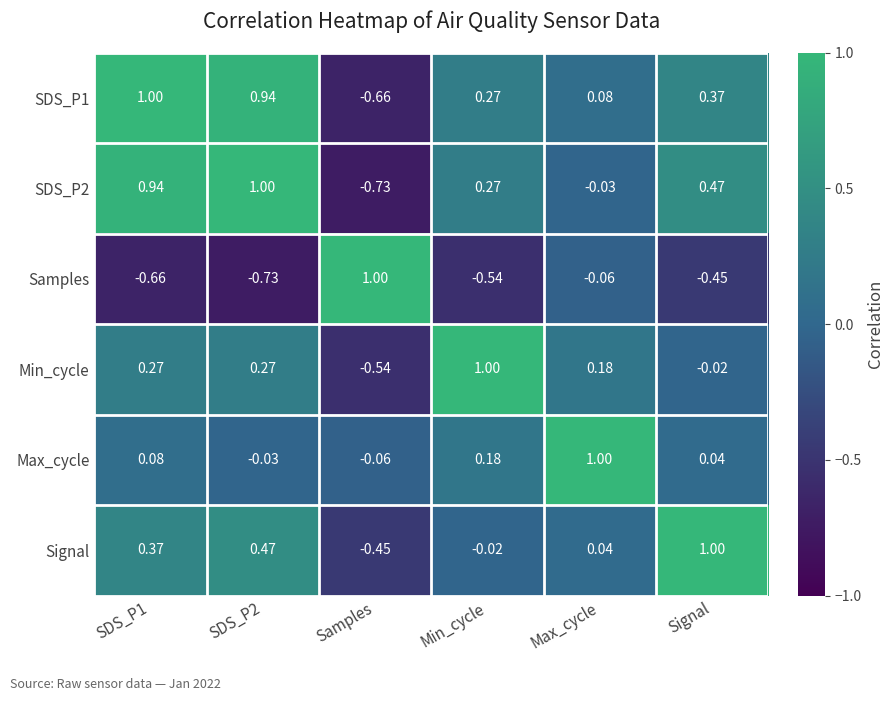

Which series has the largest total across all categories?

SDS_P1